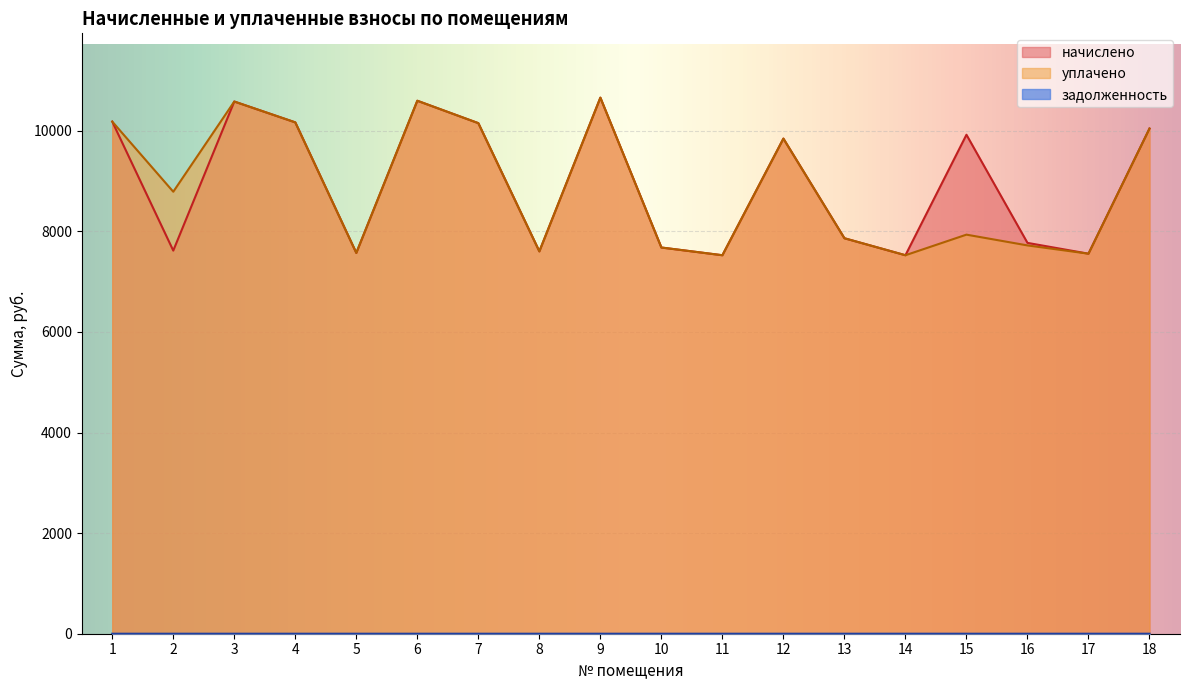

True or false: задолженность and начислено intersect in this chart.

False